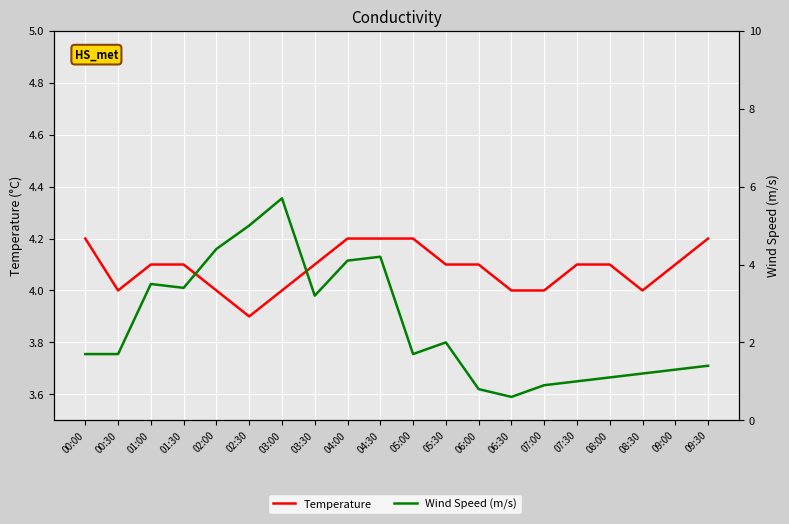

At which category is the sum across all series the highest?

03:00